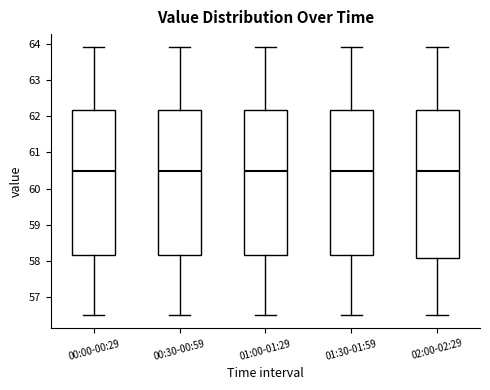

Reading left to right, transcribe this box plot: for each box, give where its median line is, the range the box spans, and where its two whiskers end, as read against the y-axis. The values are not printed on the chart, so give them approximately, as read against the axis.

00:00-00:29: median 60.5, box 58.2 to 62.2, whiskers 56.5 to 63.9
00:30-00:59: median 60.5, box 58.2 to 62.2, whiskers 56.5 to 63.9
01:00-01:29: median 60.5, box 58.2 to 62.2, whiskers 56.5 to 63.9
01:30-01:59: median 60.5, box 58.2 to 62.2, whiskers 56.5 to 63.9
02:00-02:29: median 60.5, box 58.1 to 62.2, whiskers 56.5 to 63.9